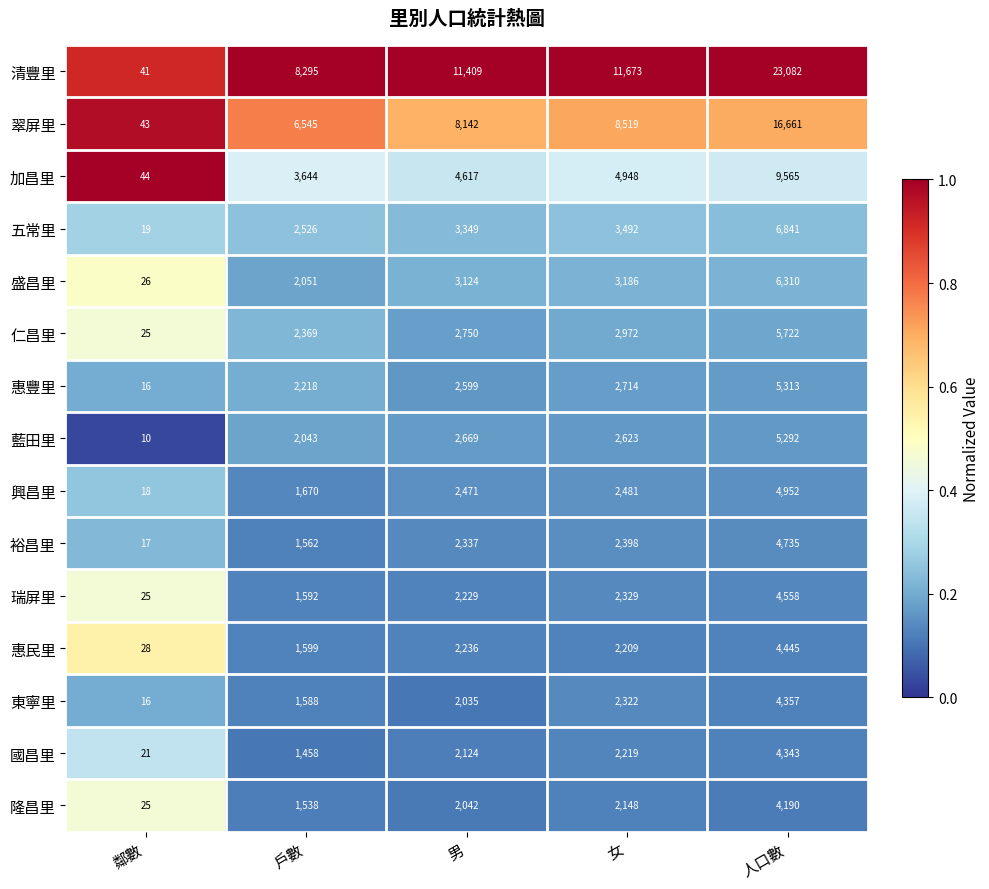

What is the maximum value shown in the chart?

23082